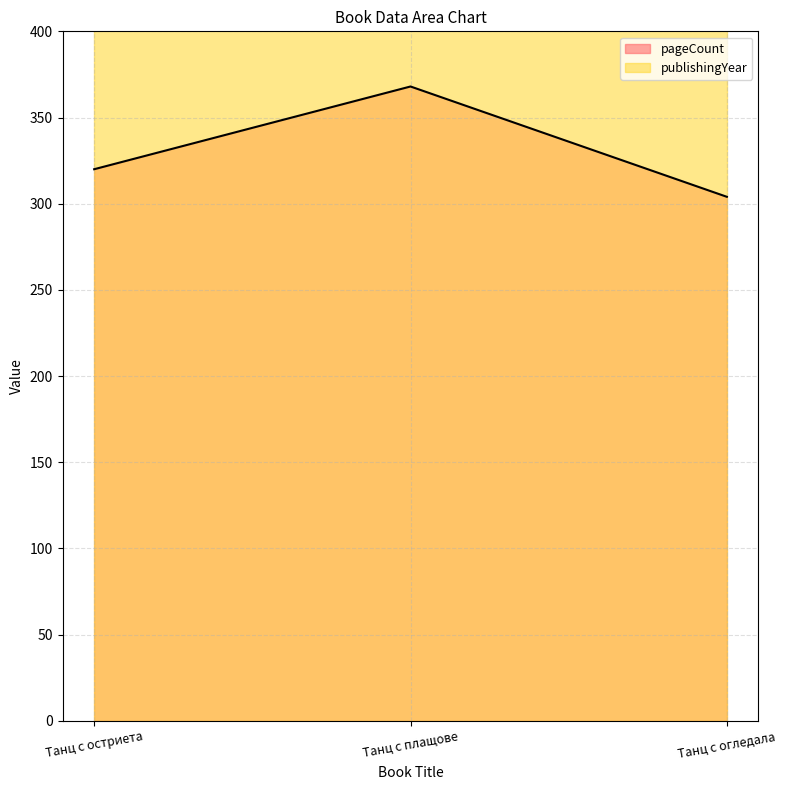

What is the change in value from Танц с остриета to Танц с плащове?

+48